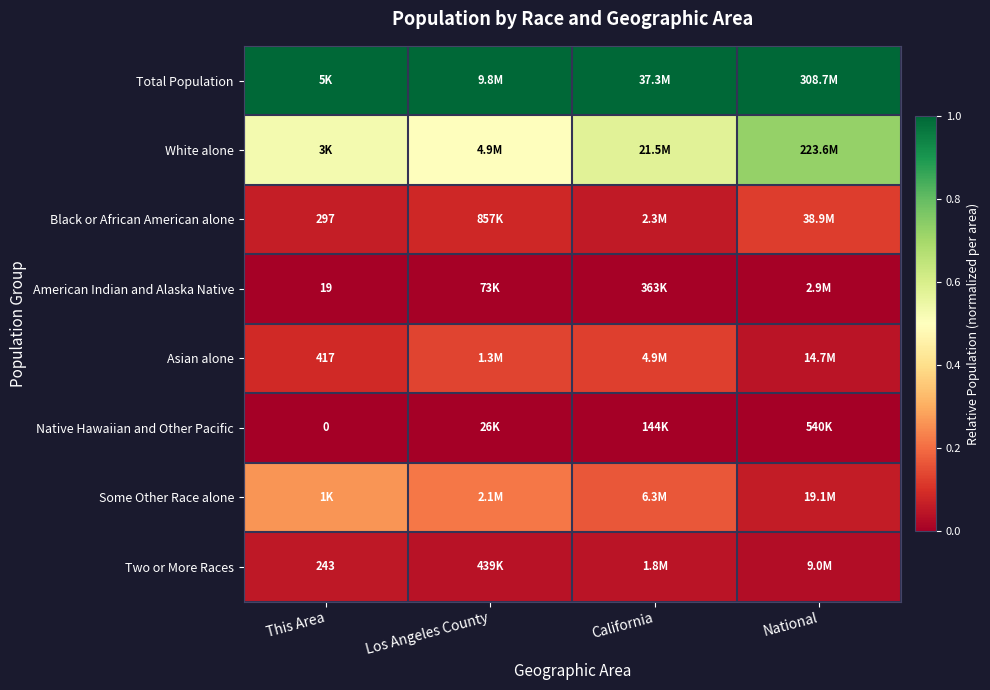

What is the difference between the highest and lowest values at National?

1.0